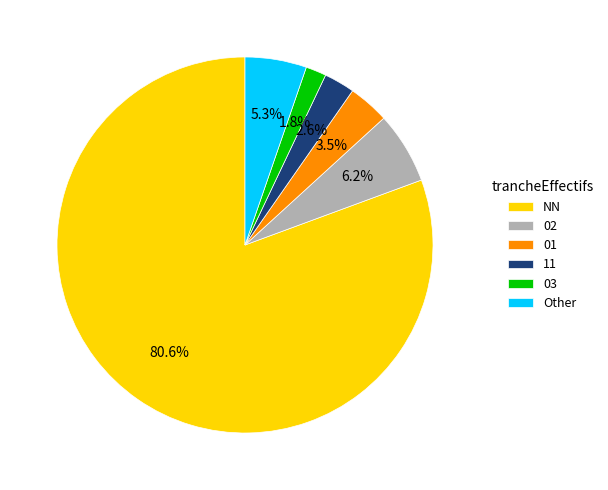

Count the number of slices in the pie.

6